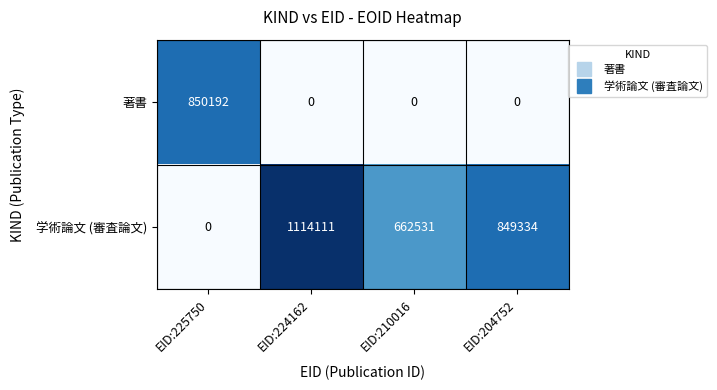

Where is 学術論文 (審査論文) nearest to the value 557055?

EID:210016